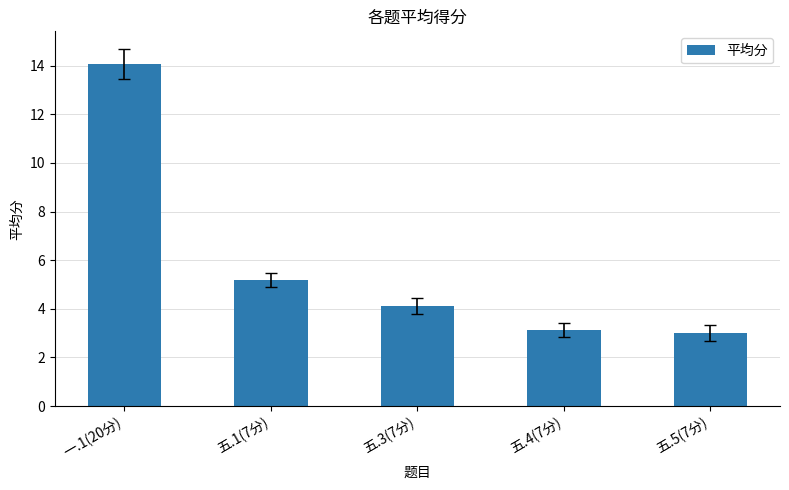

At which category does the chart reach its peak across all series?

一.1(20分)